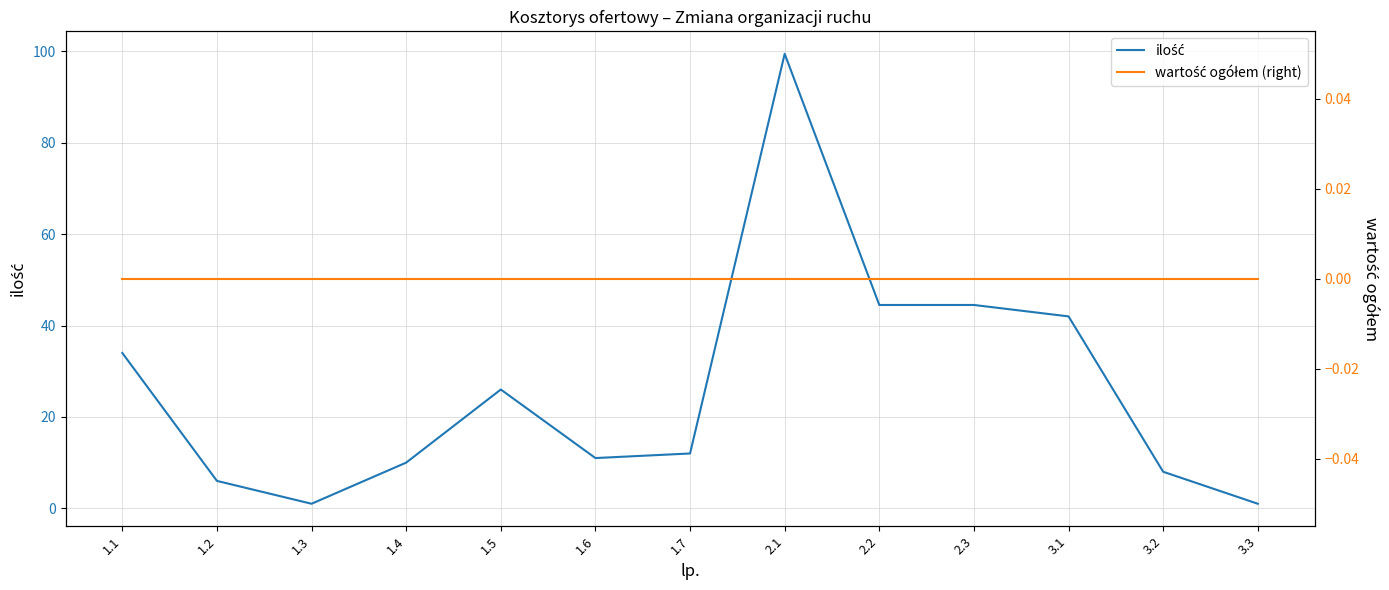

Which series has the largest total across all categories?

ilość